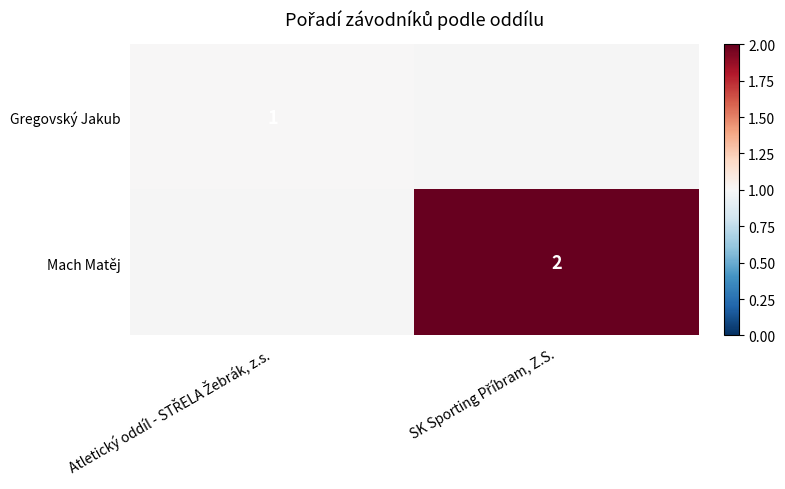

What is the smallest value displayed?

1.0